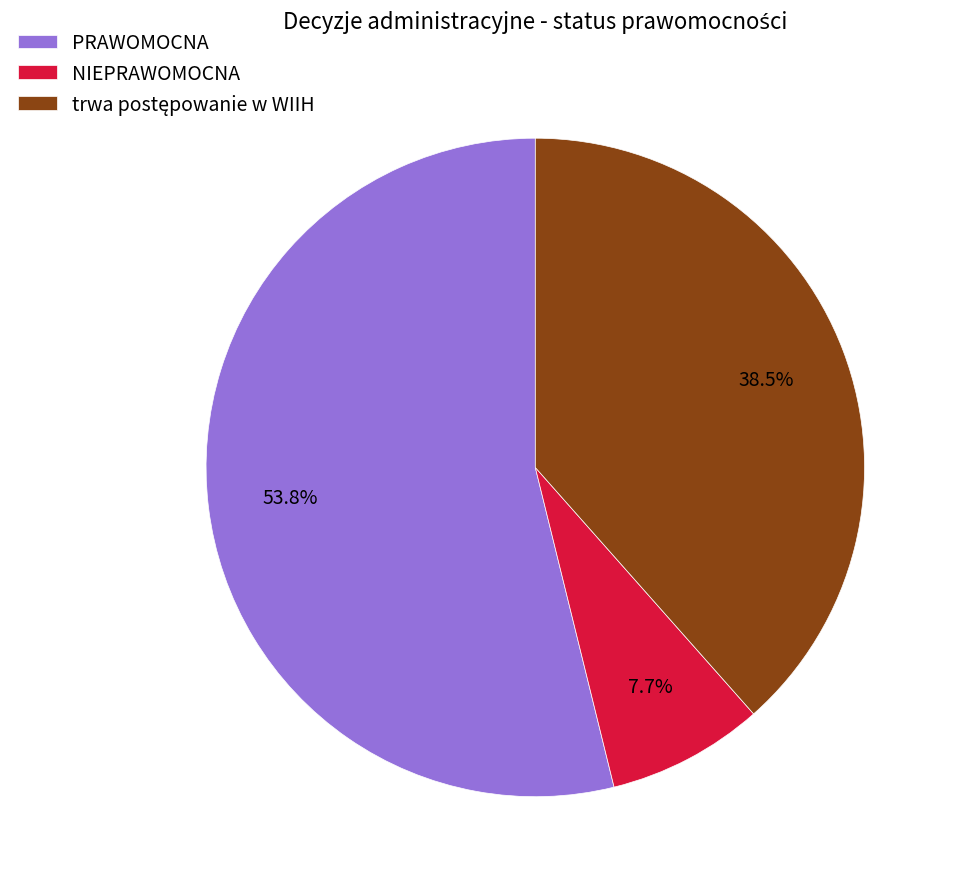

Which category has the smallest portion of the pie?

NIEPRAWOMOCNA